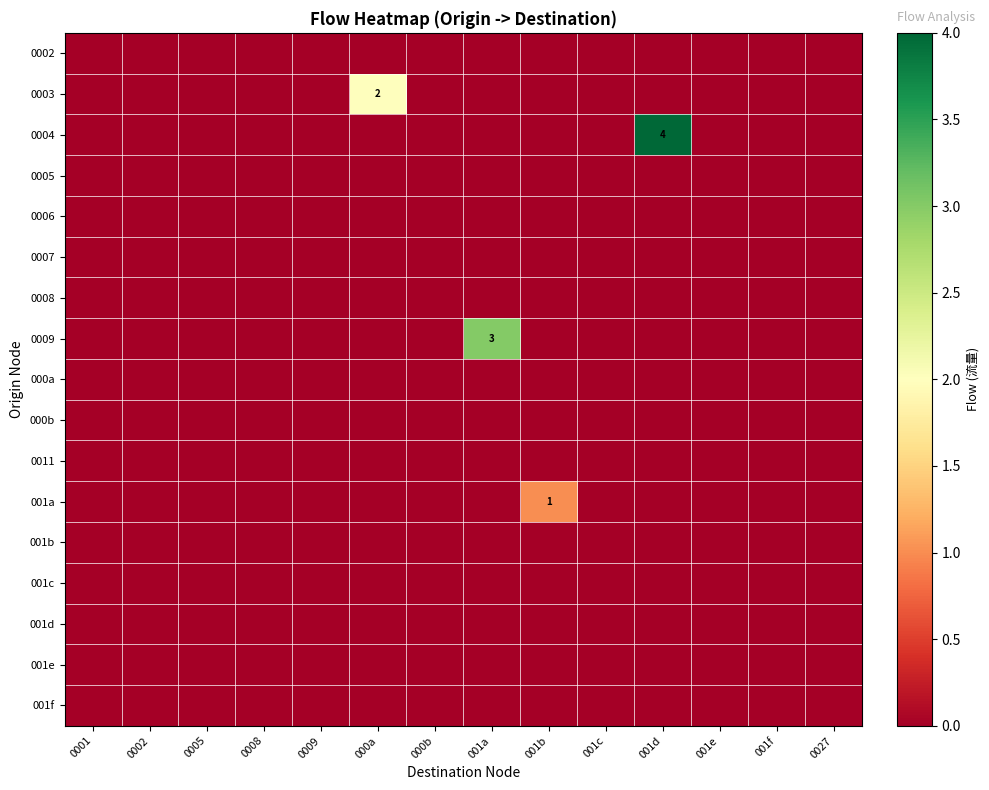

Which series changed the most between 0009 and 000b?

0002